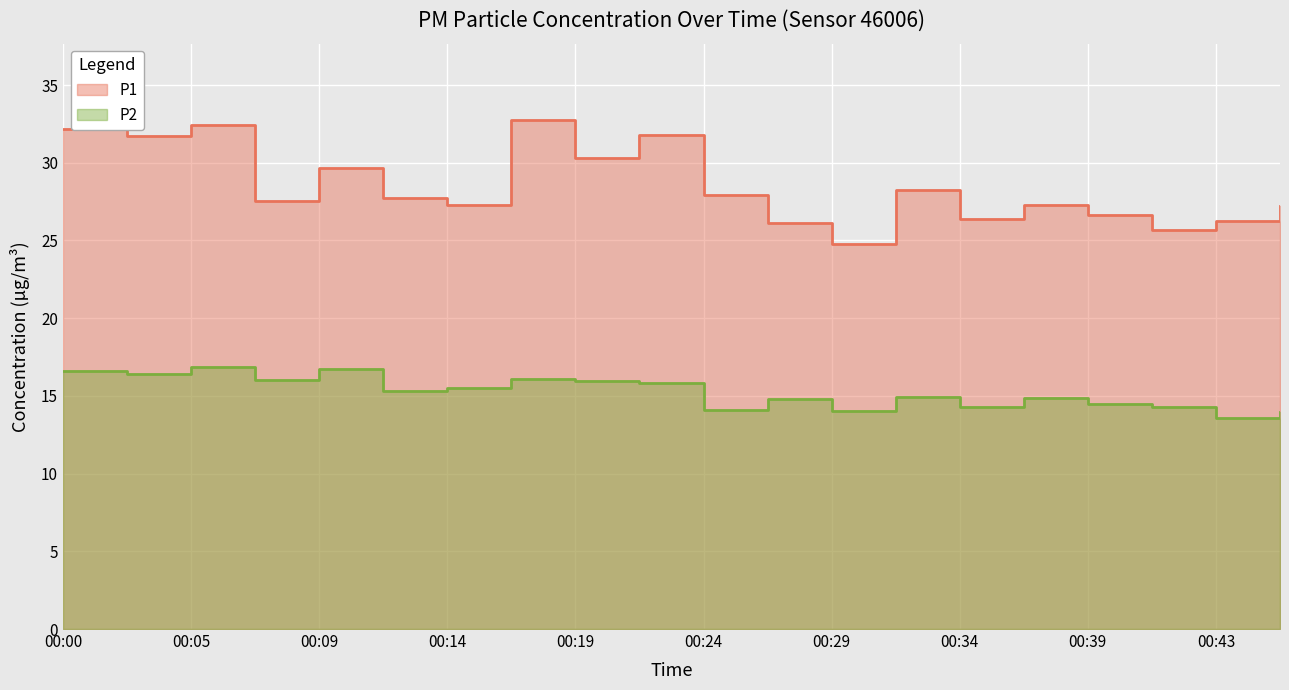

What is the spread (max minus min) of values at 00:07?

11.5